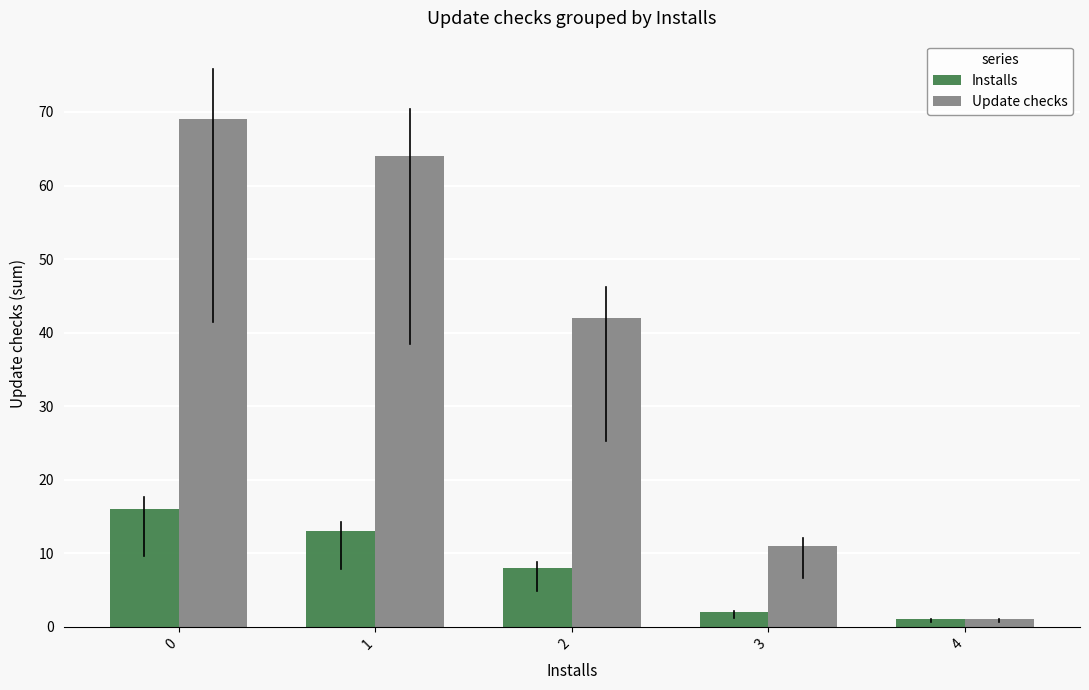

What is the value of the Installs bar at the 3rd from the left?

8